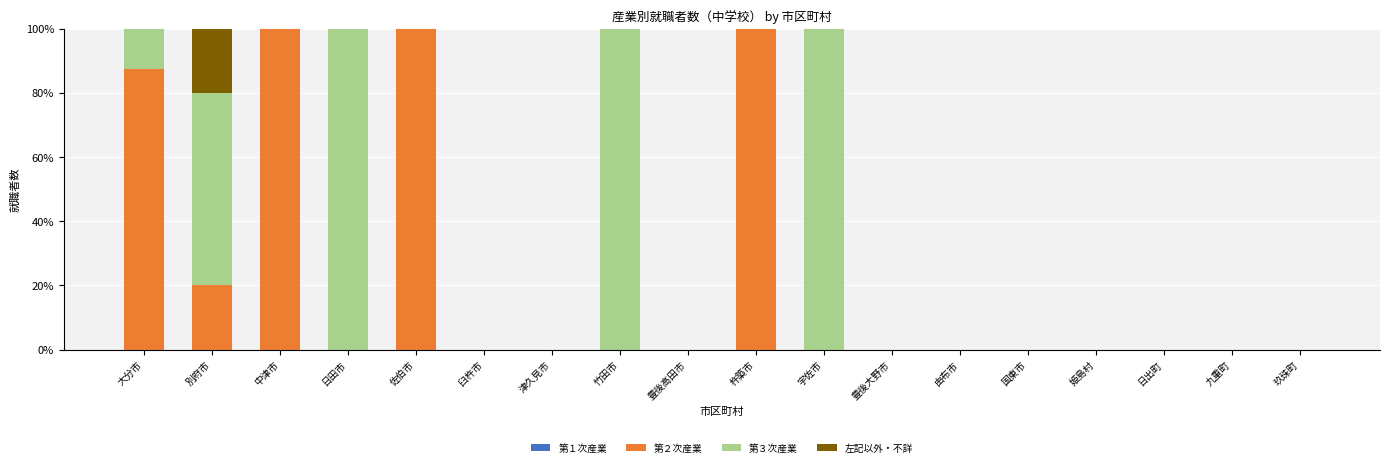

Is it true that 第２次産業 equals 34.6 at 姫島村?

False